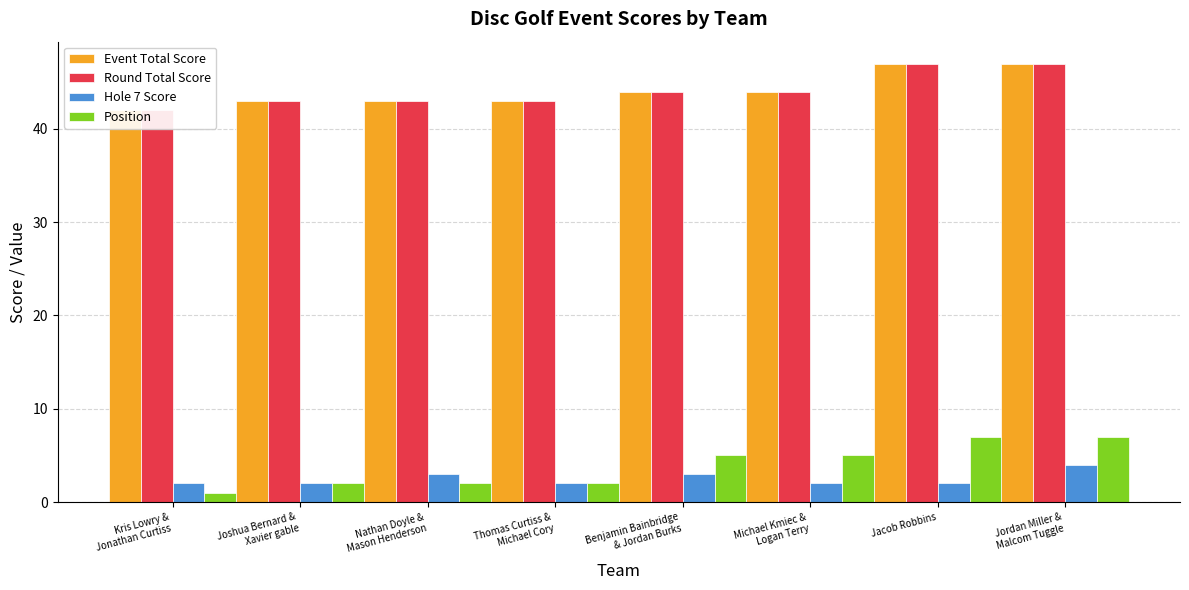

What is the total value across all series at Jacob Robbins?

103